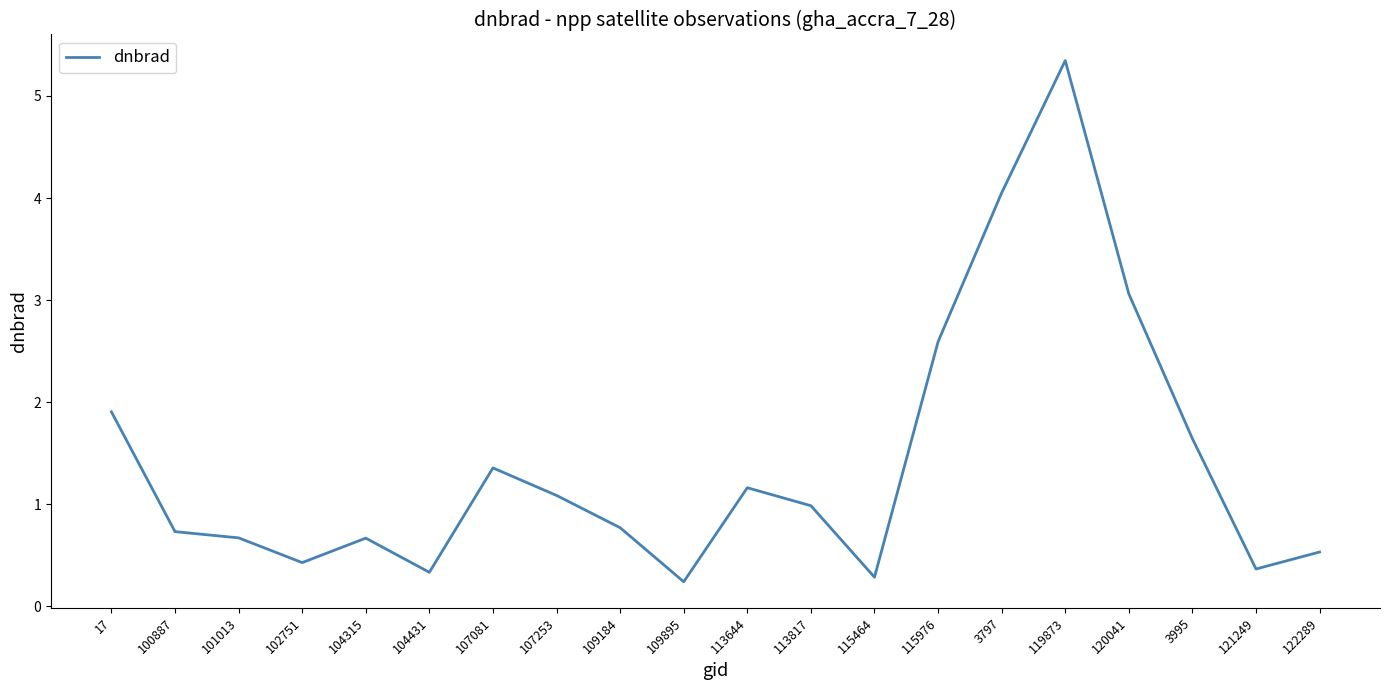

True or false: the data shows 0.5 at 113817.

False